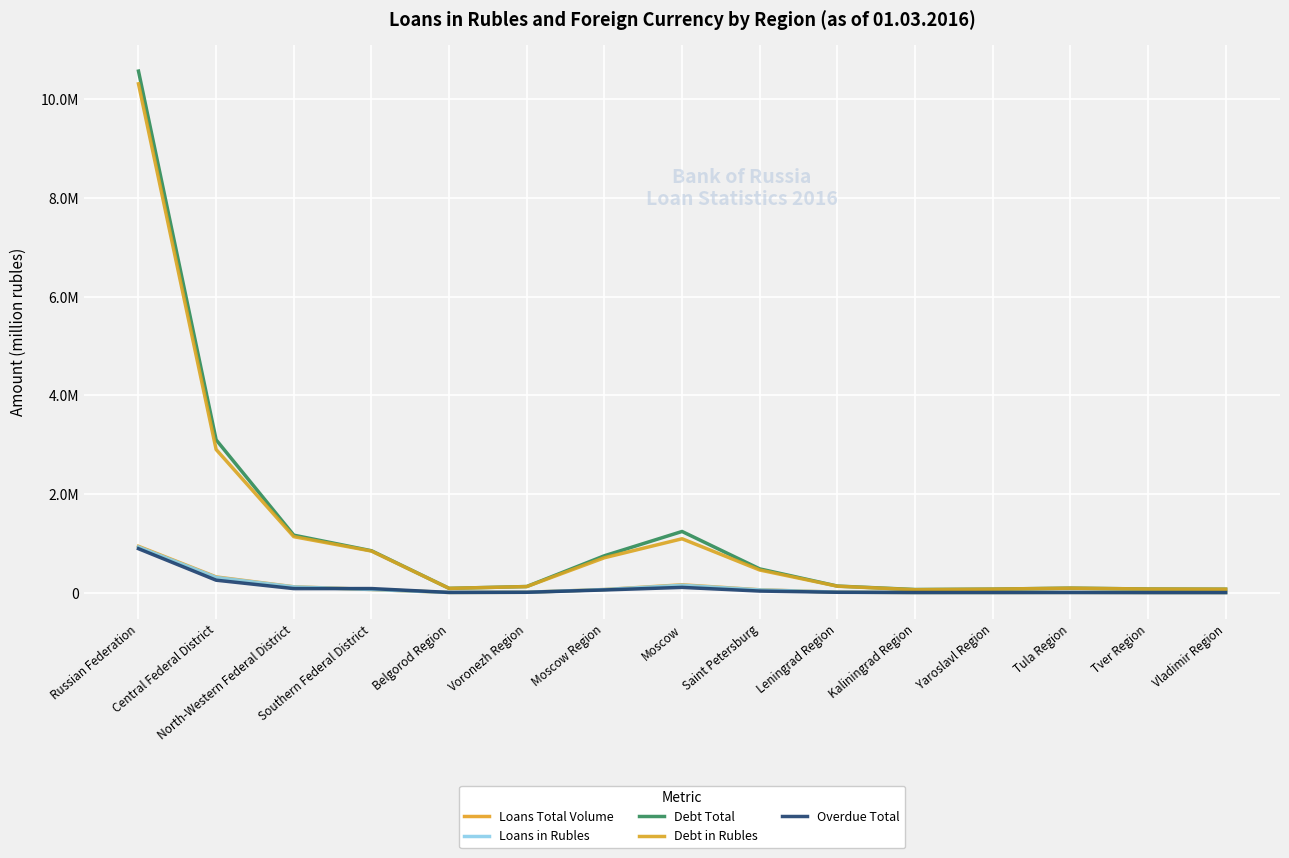

Is this an area chart (filled region under the line)?

No